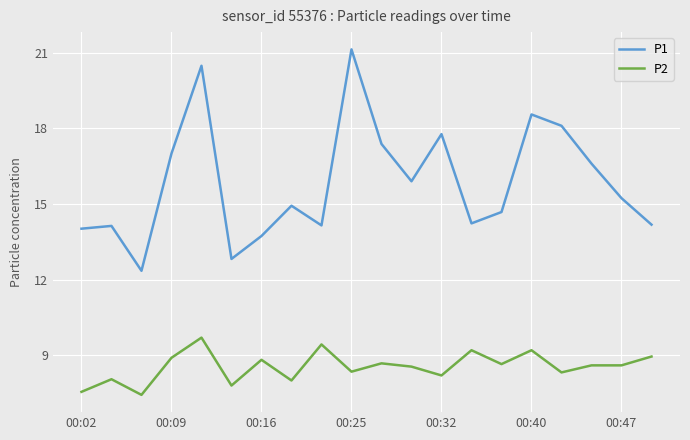

True or false: P2 and P1 cross at least once.

False